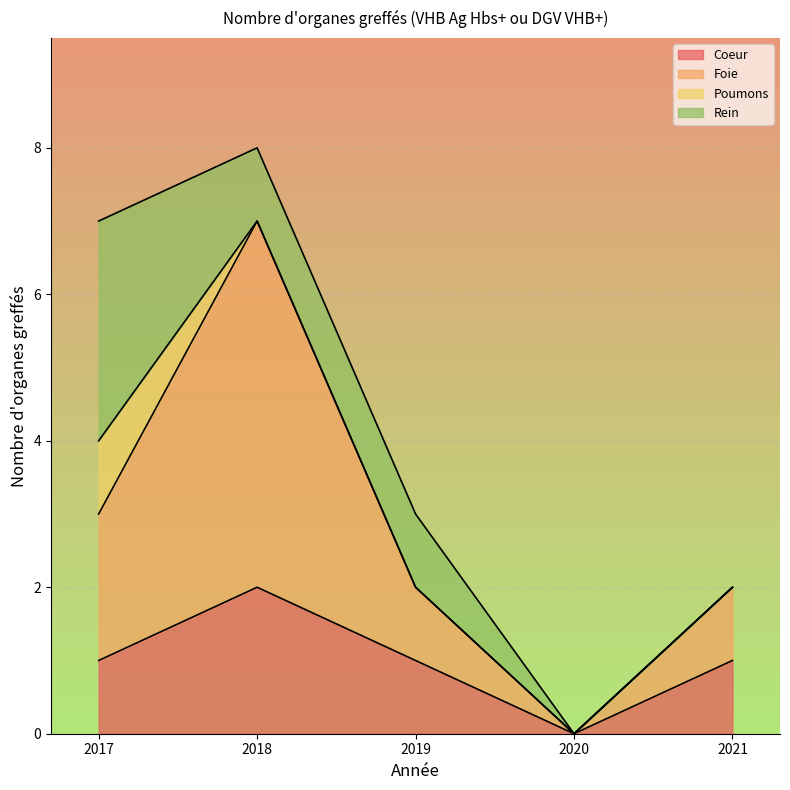

At which category is the sum across all series the highest?

2018